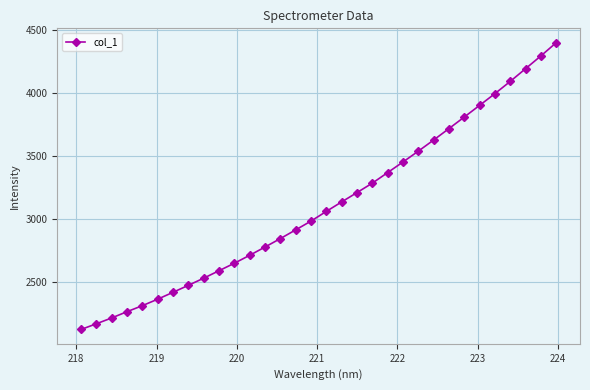

What is the average value?

3105.5